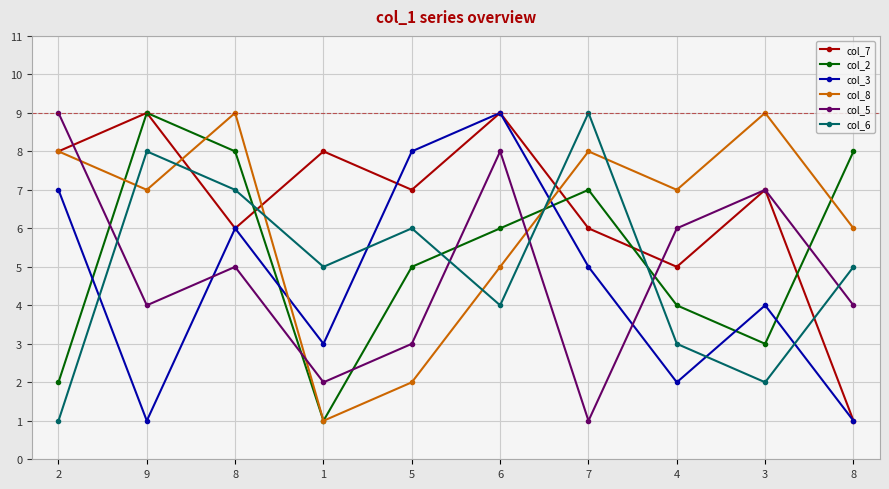

Reading right to left, extract all data points from this chart.

col_7: 1	7	5	6	9	7	8	6	9	8
col_2: 8	3	4	7	6	5	1	8	9	2
col_3: 1	4	2	5	9	8	3	6	1	7
col_8: 6	9	7	8	5	2	1	9	7	8
col_5: 4	7	6	1	8	3	2	5	4	9
col_6: 5	2	3	9	4	6	5	7	8	1